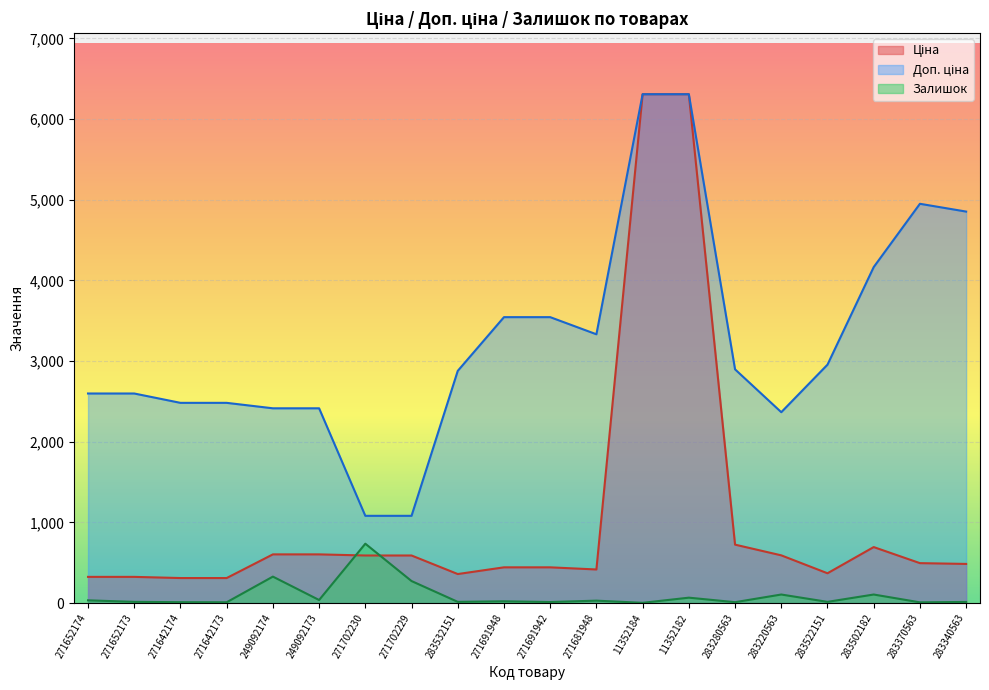

How many interior local valleys does the Залишок series have?

8